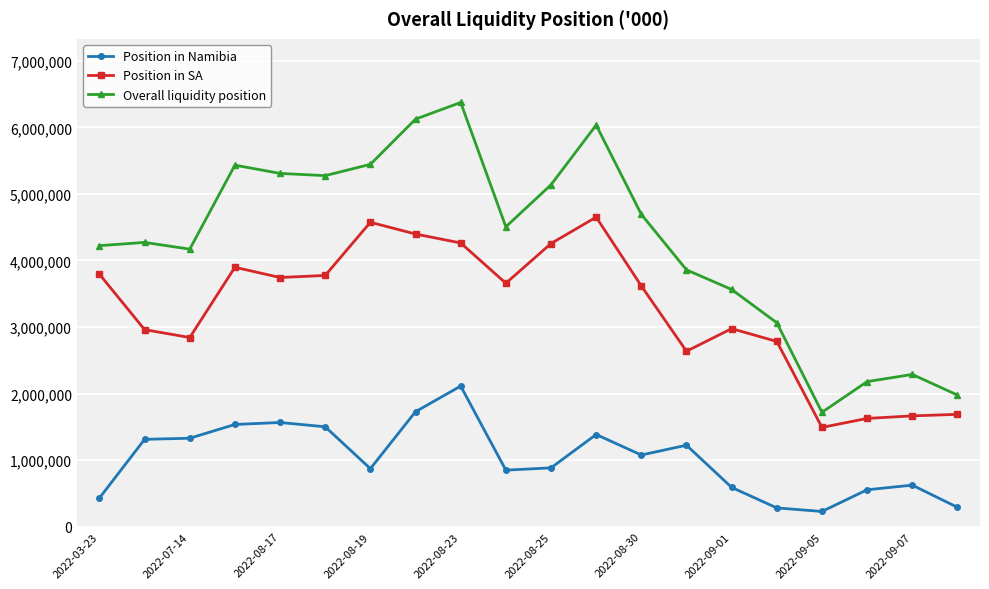

In Overall liquidity position, how many points are higher than both neighbors (excluding endpoints)?

5